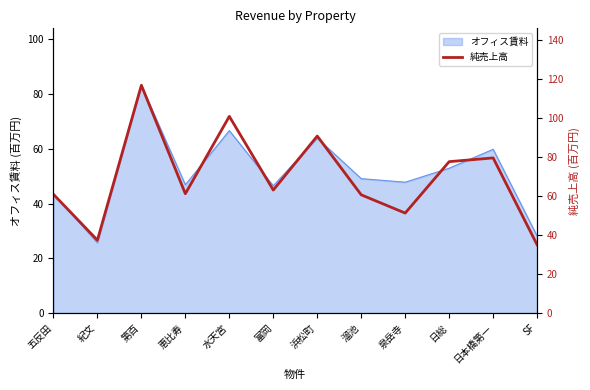

How many interior local peaks (higher than both neighbors) does the data have?

4